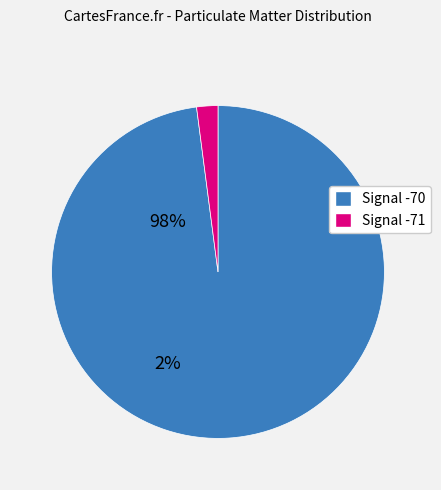

Is there a majority slice in this chart?

Yes